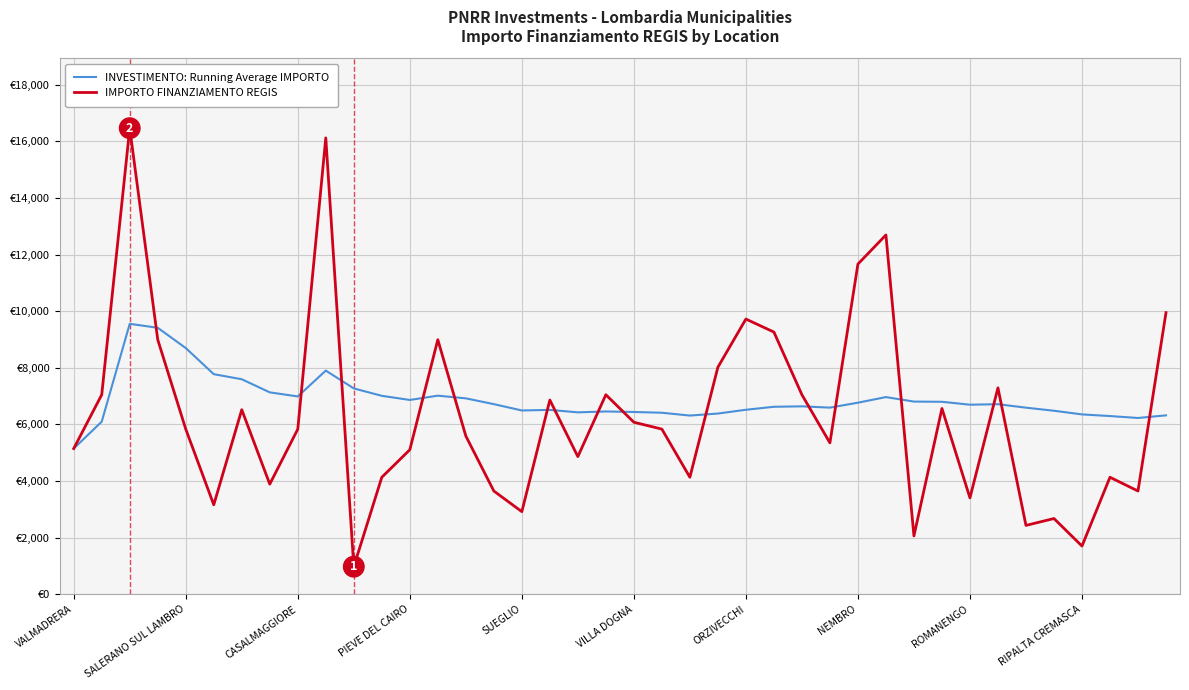

Reading left to right, extract all data points from this chart.

INVESTIMENTO: Running Average IMPORTO: 5145.0	6096.0	9552.0	9411.8	8695.8	7773.0	7593.6	7130.4	6986.0	7899.5	7269.7	7008.2	6861.6	7013.7	6918.7	6714.1	6490.7	6511.2	6424.3	6455.4	6437.3	6409.8	6310.7	6381.9	6515.4	6621.0	6636.8	6590.7	6765.6	6963.1	6804.9	6797.2	6694.4	6711.9	6589.5	6480.8	6351.6	6293.1	6225.2	6318.3
IMPORTO FINANZIAMENTO REGIS: 5145.0	7047.0	16464.0	8991.0	5832.0	3159.0	6517.0	3888.0	5831.0	16121.0	972.0	4131.0	5103.0	8991.0	5589.0	3645.0	2916.0	6860.0	4860.0	7047.0	6075.0	5832.0	4131.0	8019.0	9720.0	9261.0	7047.0	5346.0	11662.0	12691.0	2058.0	6561.0	3402.0	7290.0	2430.0	2673.0	1701.0	4131.0	3645.0	9947.0